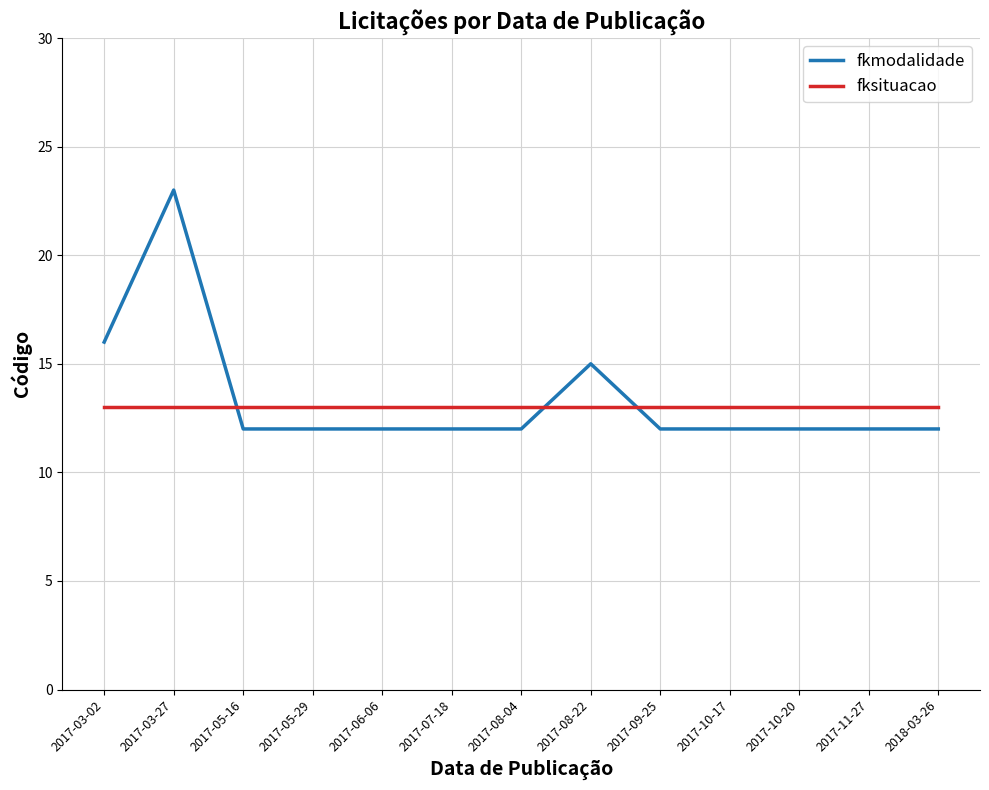

Is this an area chart (filled region under the line)?

No